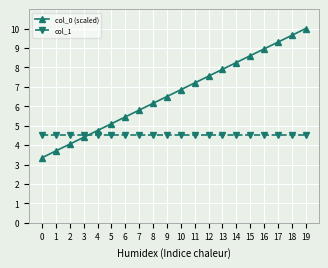

True or false: col_0 (scaled) has more than 0 interior local peaks.

False